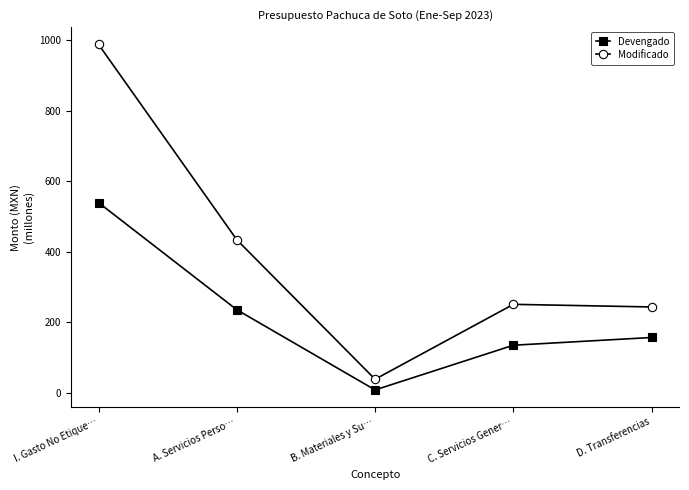

True or false: Devengado has more than 1 points higher than both neighbors.

False